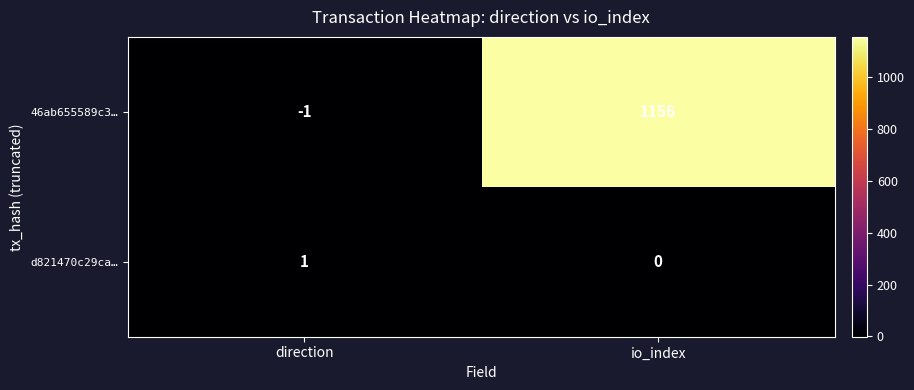

At which label is d821470c29ca… closest to 0?

io_index